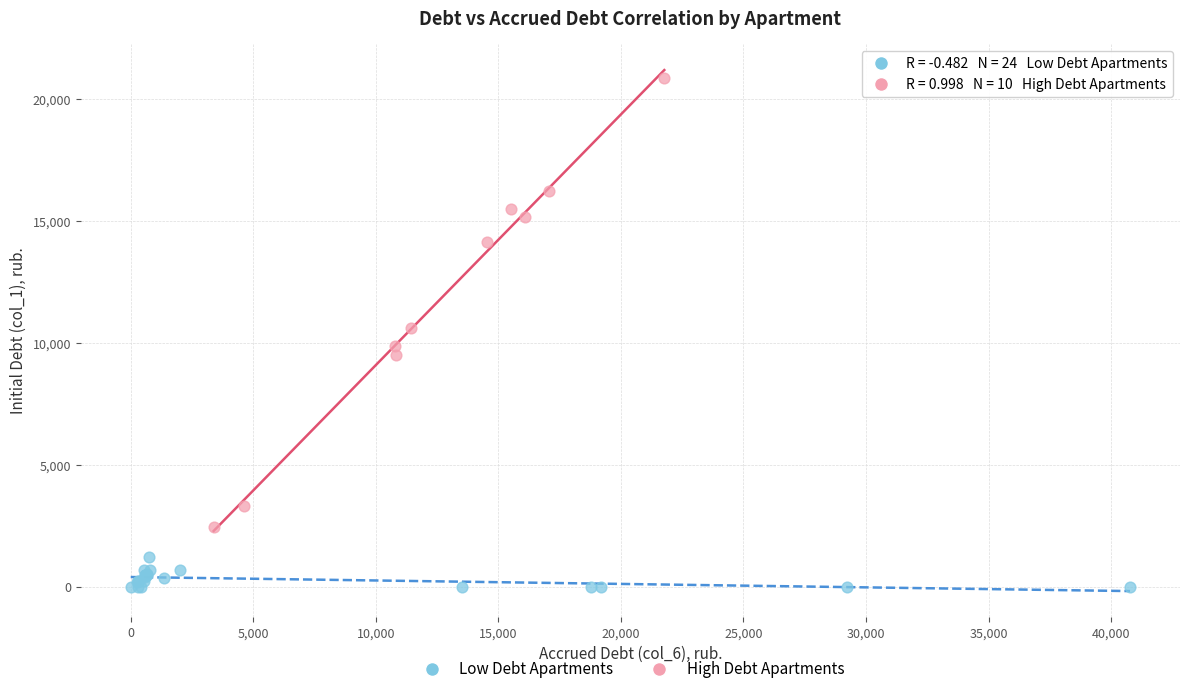

Which series has the widest spread of Y values?

High Debt Apartments